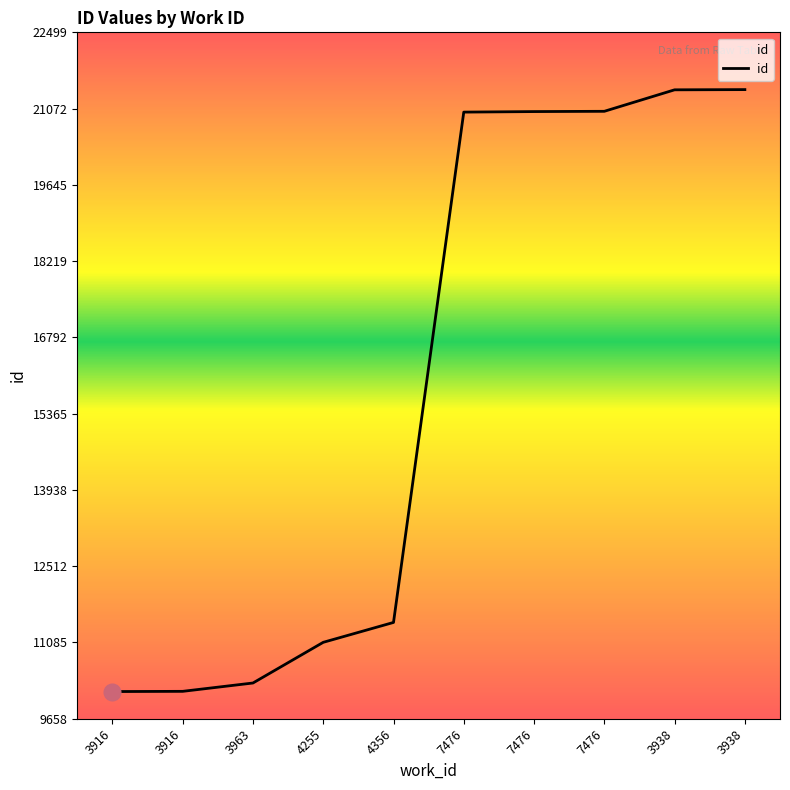

How many lines are shown in the chart?

1